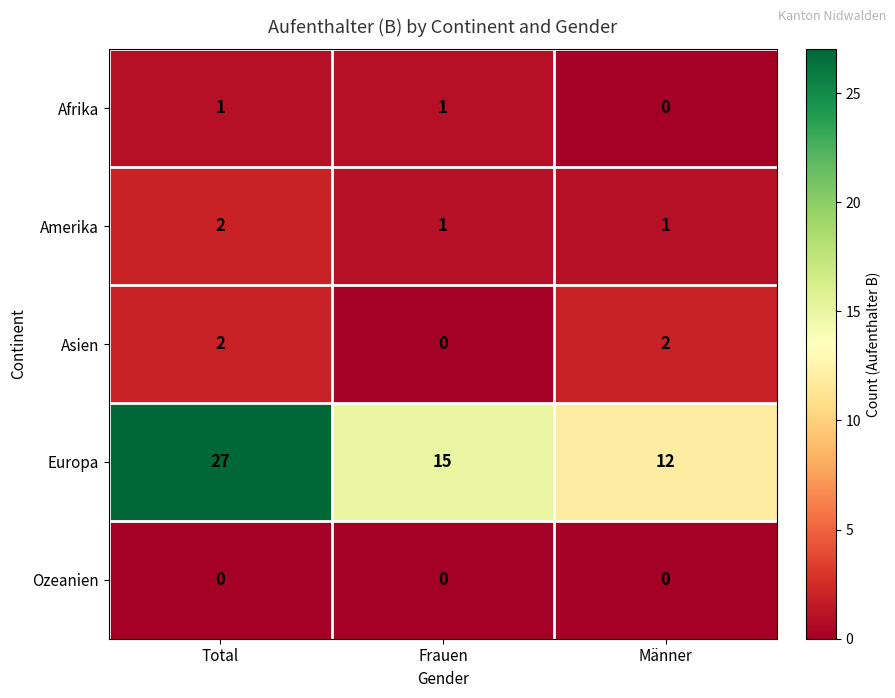

Is it true that Afrika equals 0 at Männer?

True